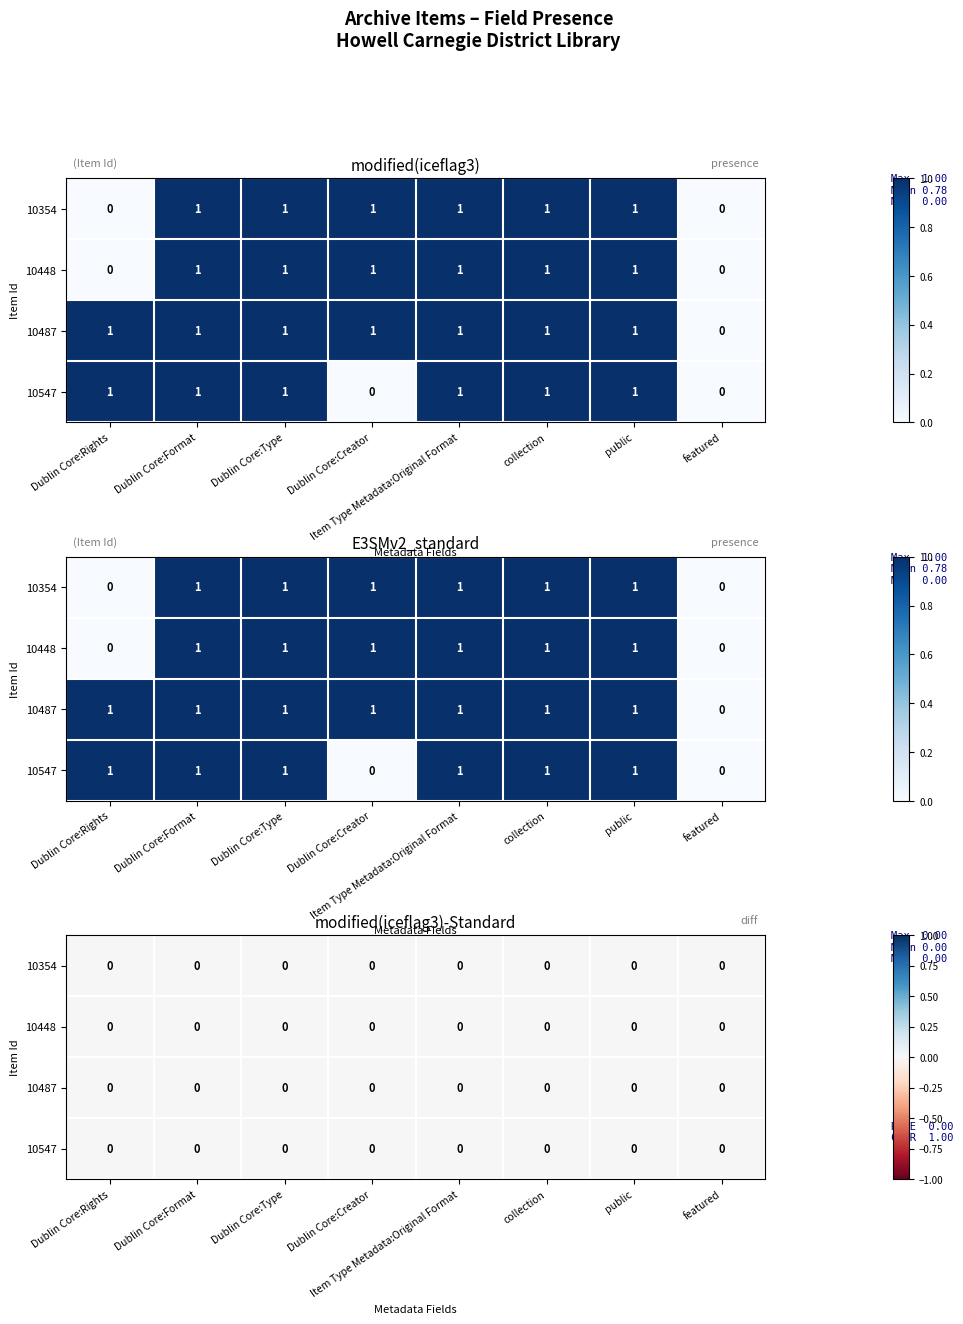

Between Dublin Core:Type and public, which series saw the biggest shift?

10354